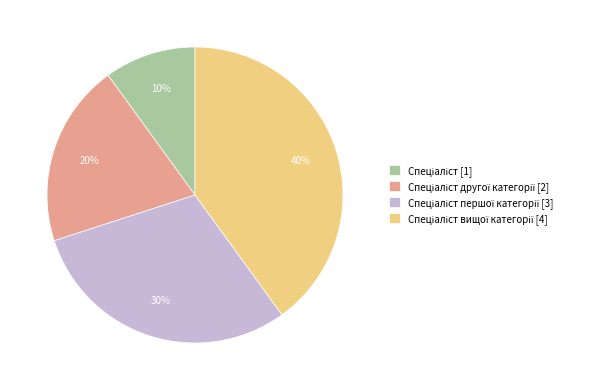

Does any single category account for the majority?

No